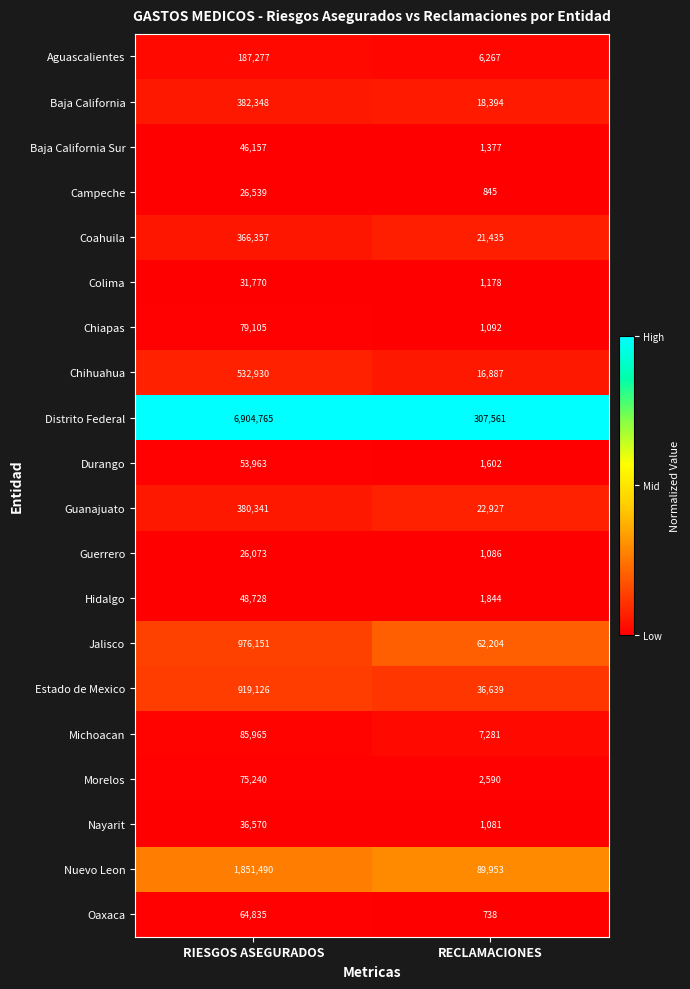

Is the value of Michoacan at RIESGOS ASEGURADOS greater than the value of Chiapas at RIESGOS ASEGURADOS?

Yes